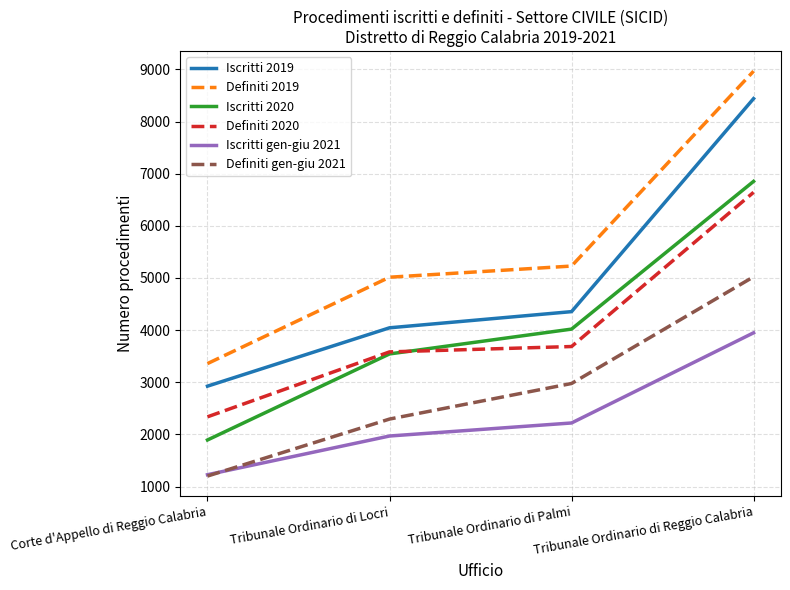

What is the lowest value of the Definiti gen-giu 2021 series?

1201